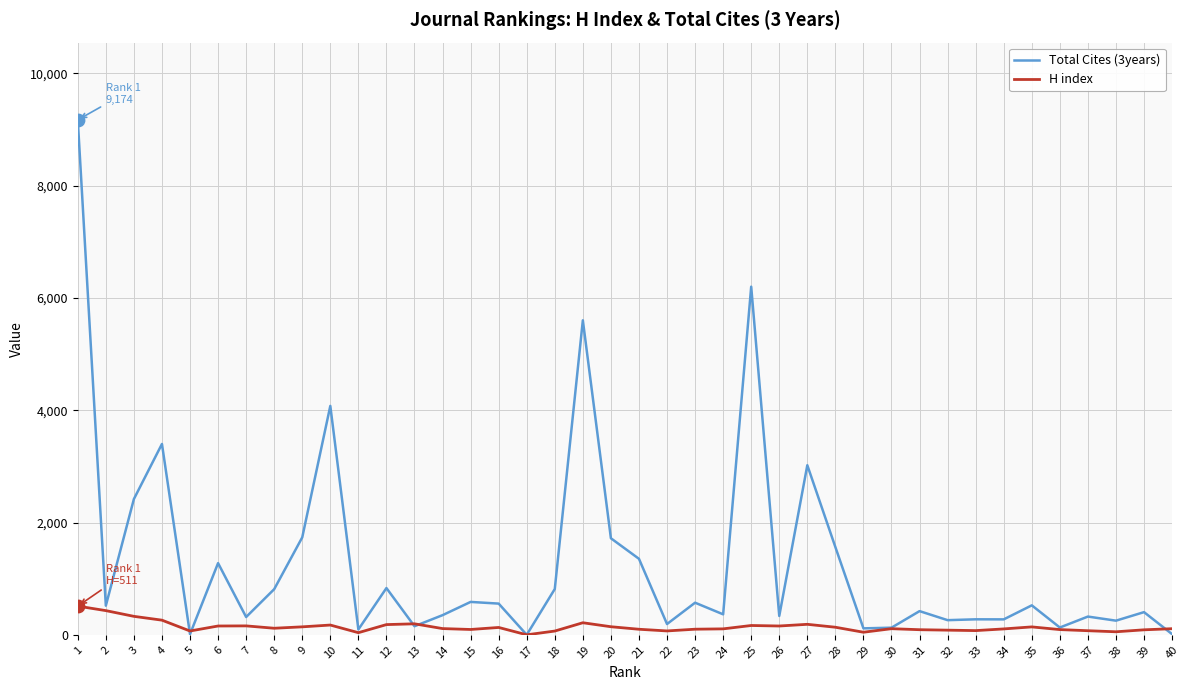

At which category is the sum across all series the highest?

1